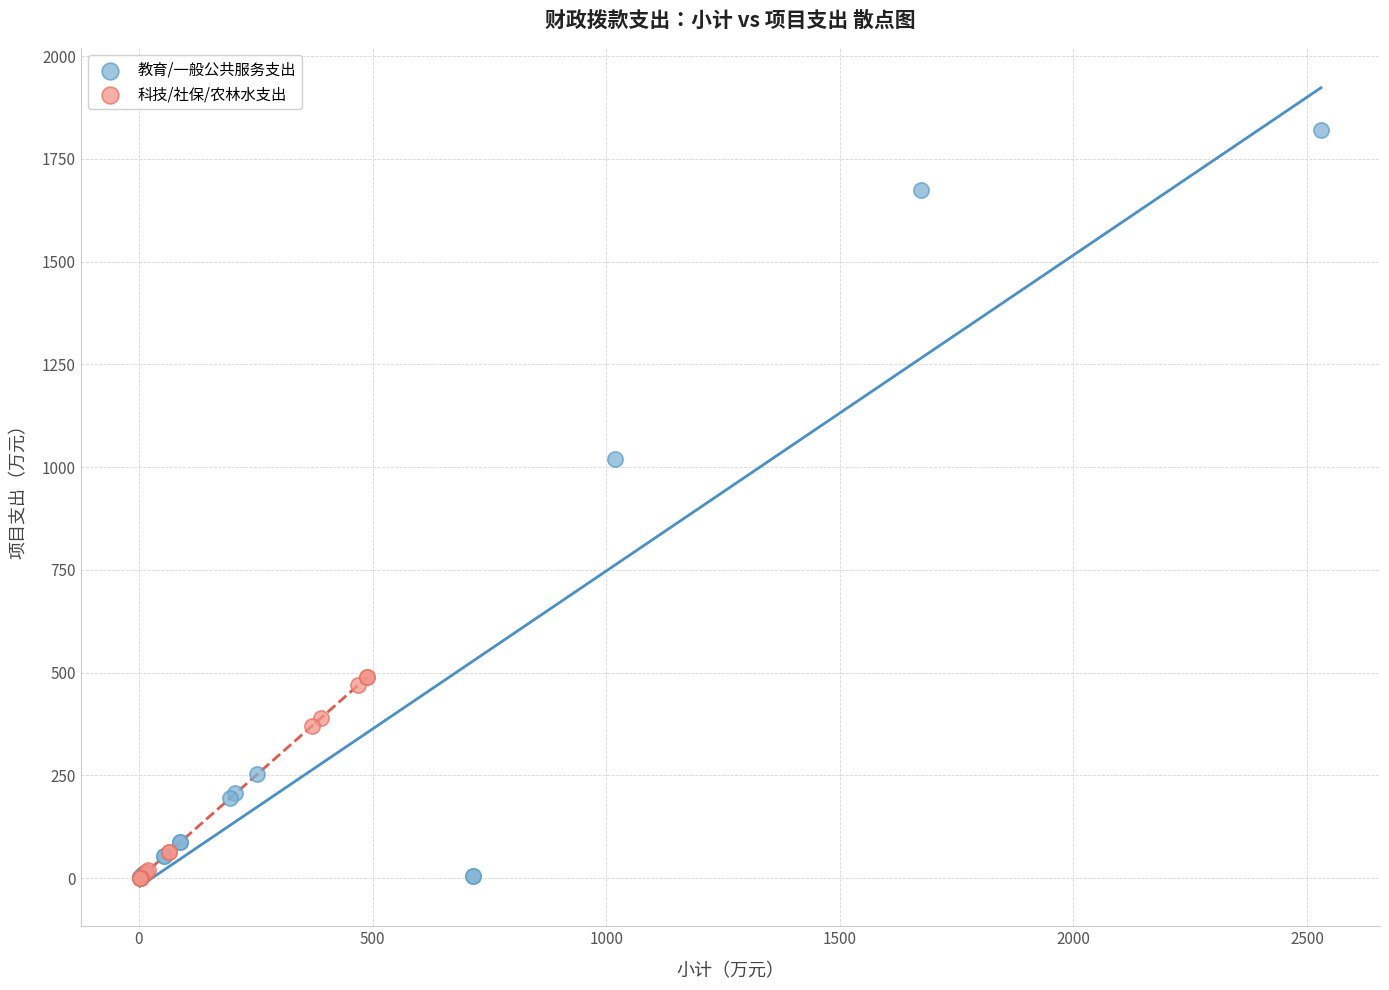

Which series reaches the maximum Y coordinate?

教育/一般公共服务支出